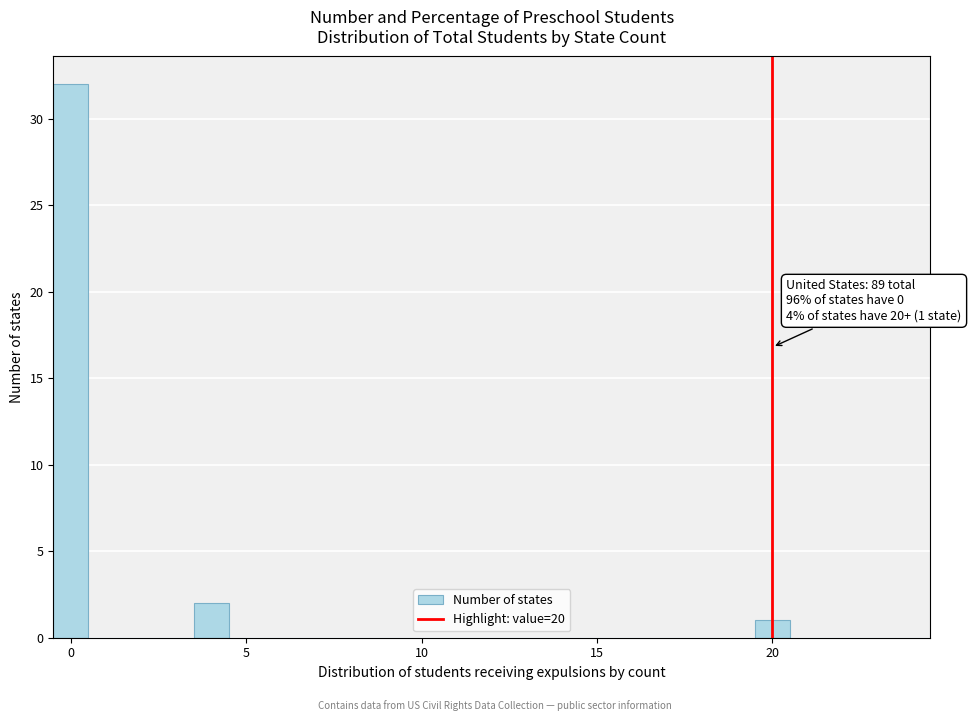

Around what value on the x-axis is the tallest bar? Give the approximate position of its centre, as read against the axis.

0.0